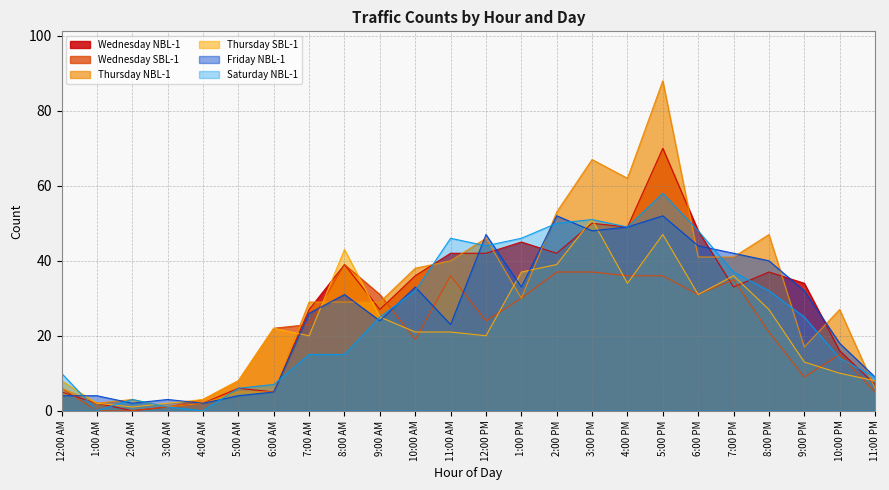

In Saturday NBL-1, how many points are lower than both neighbors (excluding endpoints)?

4